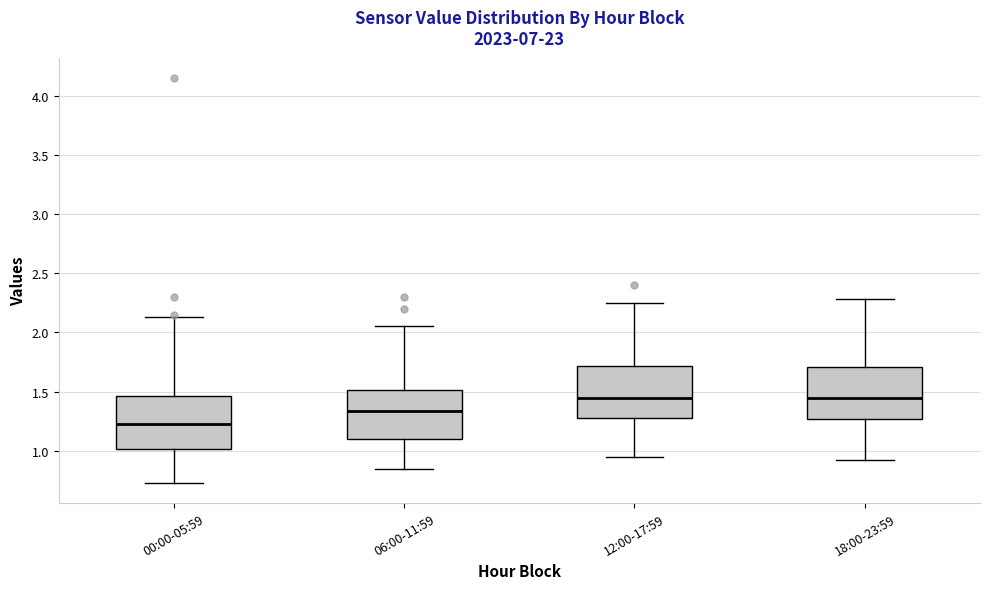

Reading left to right, transcribe this box plot: for each box, give where its median line is, the range the box spans, and where its two whiskers end, as read against the y-axis. The values are not printed on the chart, so give them approximately, as read against the axis.

00:00-05:59: median 1.25, box 1.00 to 1.45, whiskers 0.75 to 2.15
06:00-11:59: median 1.35, box 1.10 to 1.50, whiskers 0.85 to 2.05
12:00-17:59: median 1.45, box 1.30 to 1.70, whiskers 0.95 to 2.25
18:00-23:59: median 1.45, box 1.25 to 1.70, whiskers 0.90 to 2.30